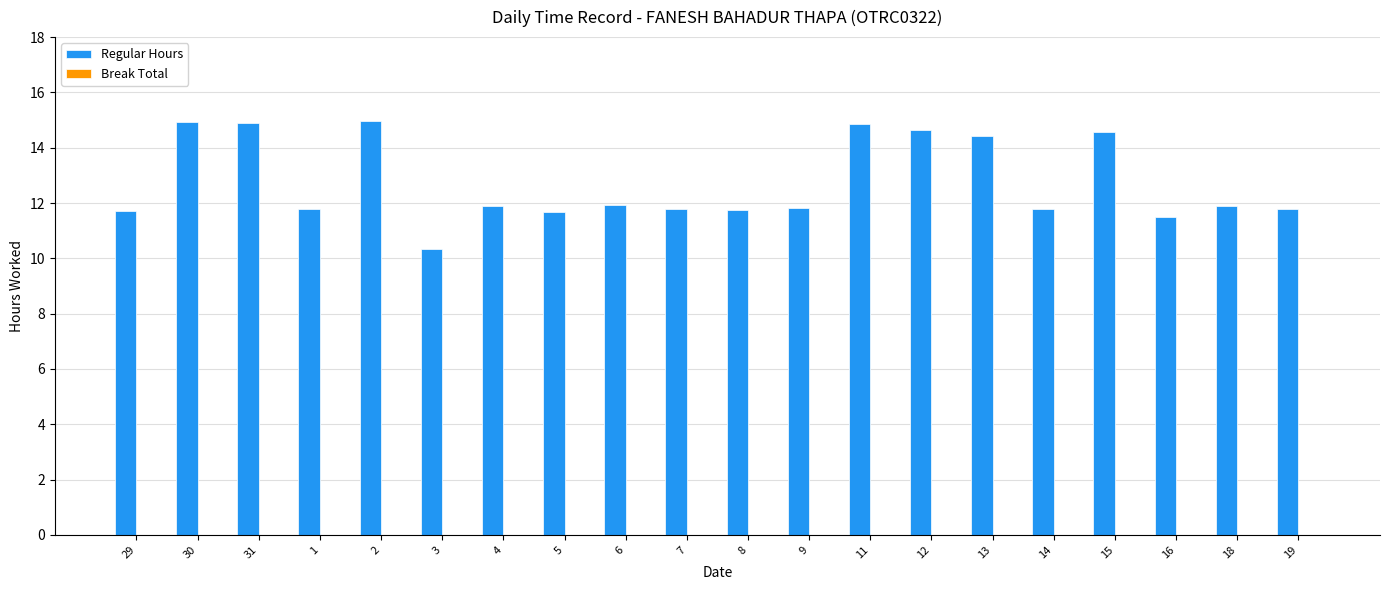

At which label does the data first exceed 11?

29